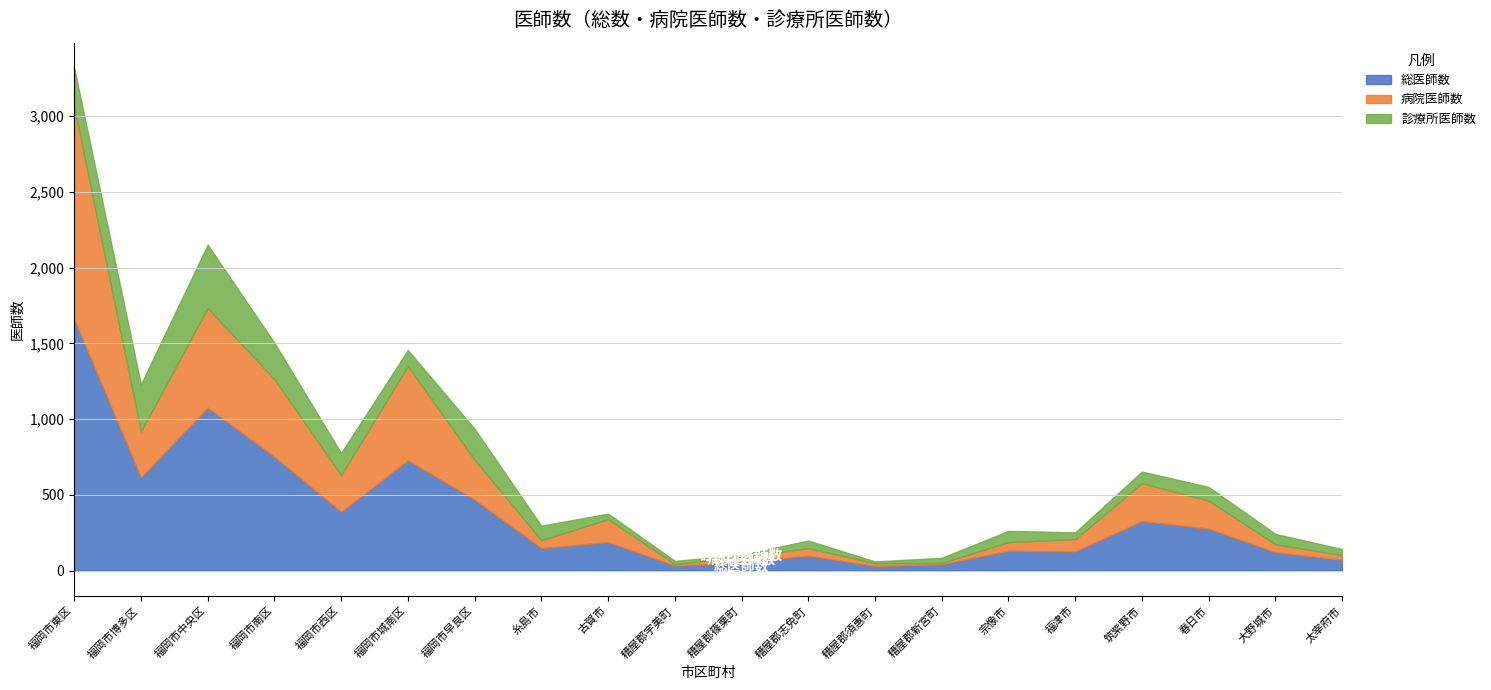

What are all the series names shown in the legend?

総医師数, 病院医師数, 診療所医師数